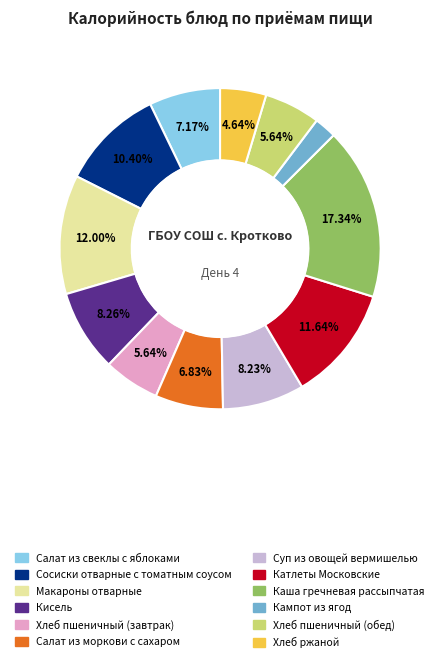

Do Хлеб ржаной and Сосиски отварные с томатным соусом together represent more than half of the pie?

No